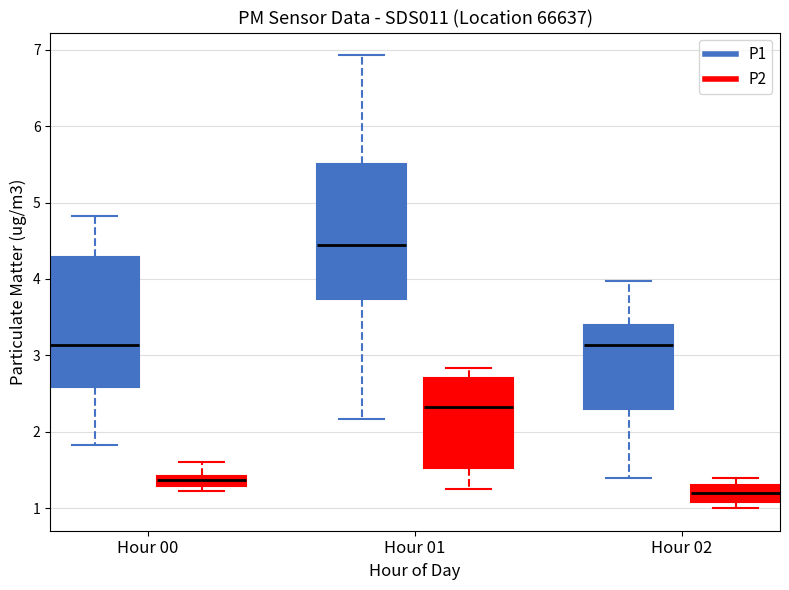

Where does the upper whisker of the box for Hour 02 (P1) end on the y-axis? The values are not printed on the chart, so give them approximately, as read against the axis.

4.0